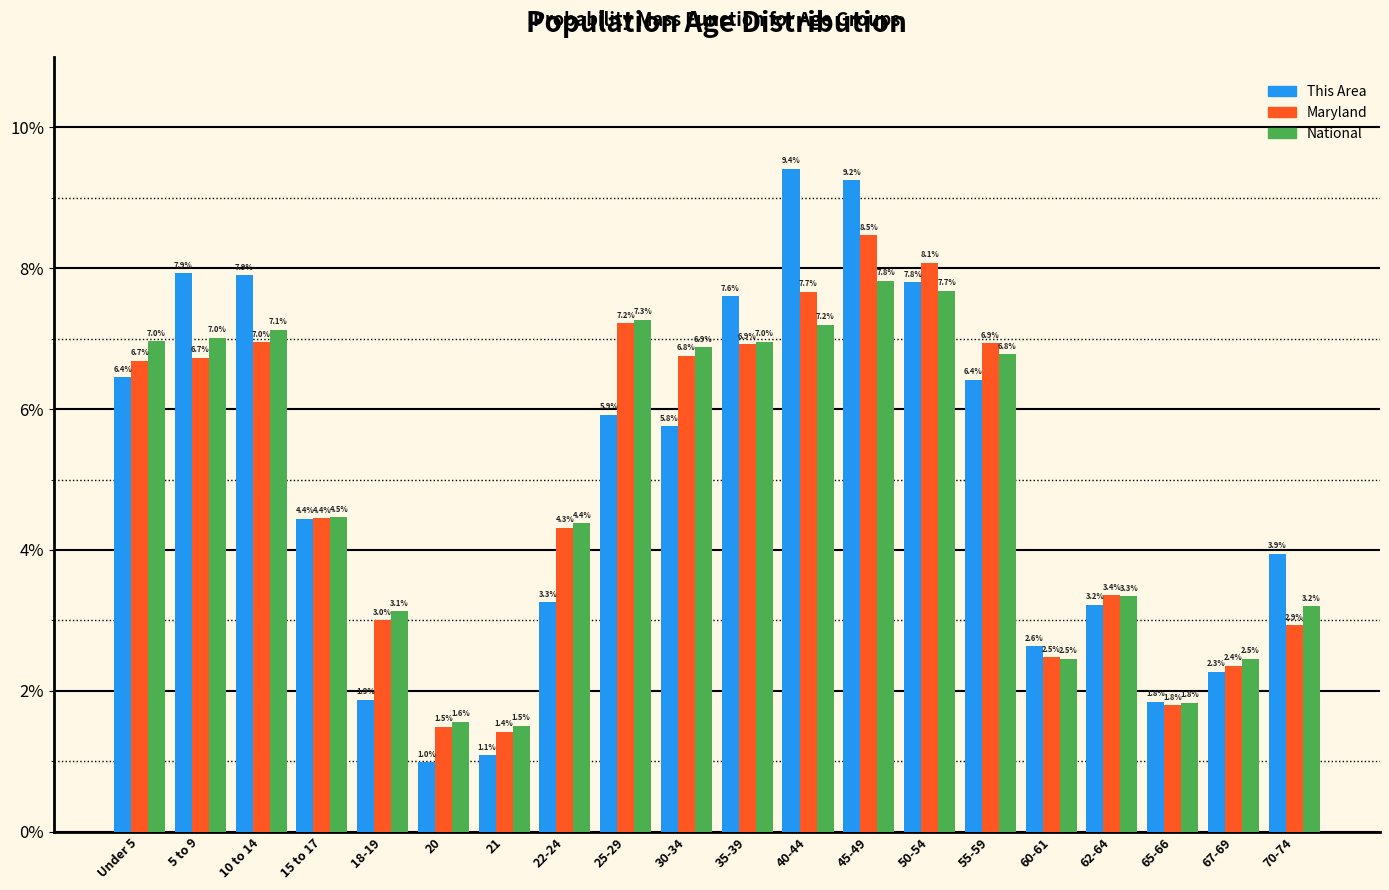

Reading left to right, extract all data points from this chart.

This Area: 6.4	7.9	7.9	4.4	1.9	1.0	1.1	3.3	5.9	5.8	7.6	9.4	9.2	7.8	6.4	2.6	3.2	1.8	2.3	3.9
Maryland: 6.7	6.7	7.0	4.4	3.0	1.5	1.4	4.3	7.2	6.8	6.9	7.7	8.5	8.1	6.9	2.5	3.4	1.8	2.4	2.9
National: 7.0	7.0	7.1	4.5	3.1	1.6	1.5	4.4	7.3	6.9	7.0	7.2	7.8	7.7	6.8	2.5	3.3	1.8	2.5	3.2